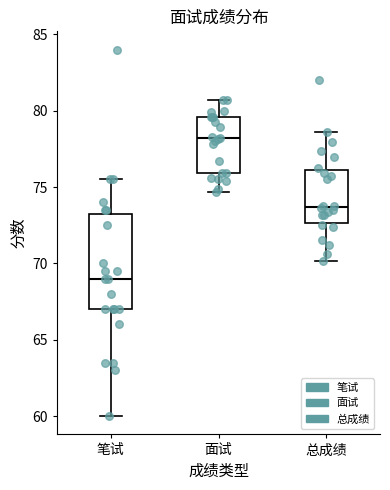

Reading left to right, transcribe this box plot: for each box, give where its median line is, the range the box spans, and where its two whiskers end, as read against the y-axis. The values are not printed on the chart, so give them approximately, as read against the axis.

笔试: median 69.0, box 67.0 to 73.5, whiskers 60.0 to 75.5
面试: median 78.0, box 76.0 to 79.5, whiskers 74.5 to 80.5
总成绩: median 73.5, box 72.5 to 76.0, whiskers 70.0 to 78.5